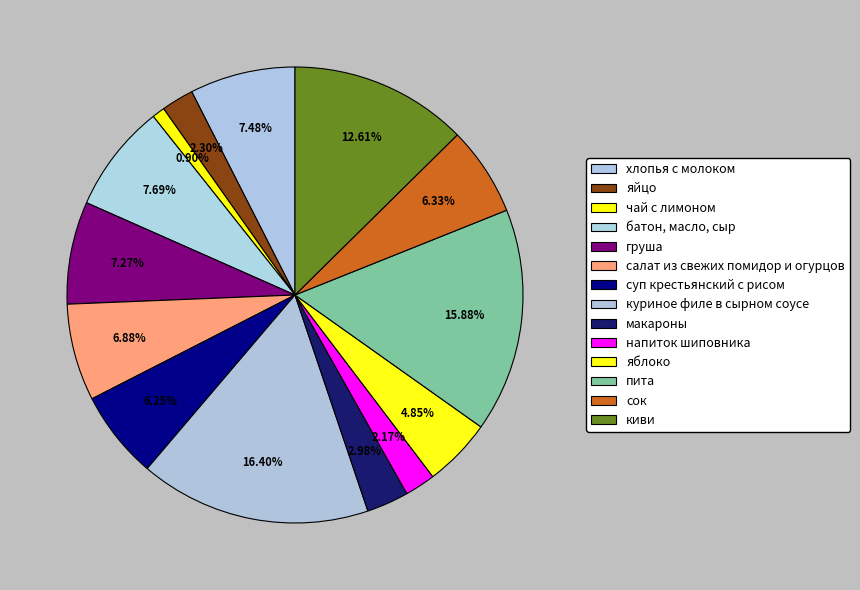

How many slices are in this pie chart?

14